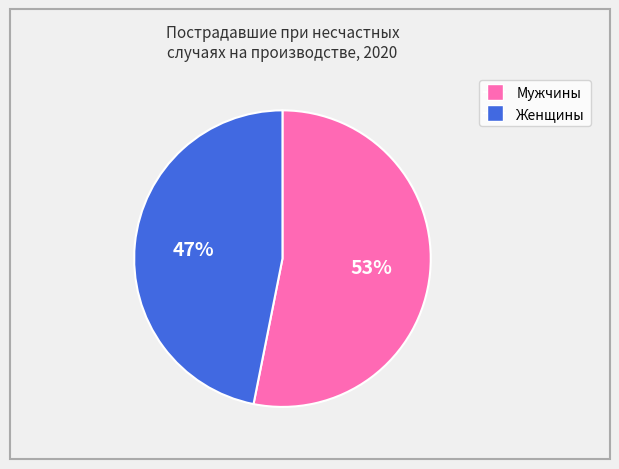

To the nearest percent, what is the combined percentage of Женщины and Мужчины?

100%